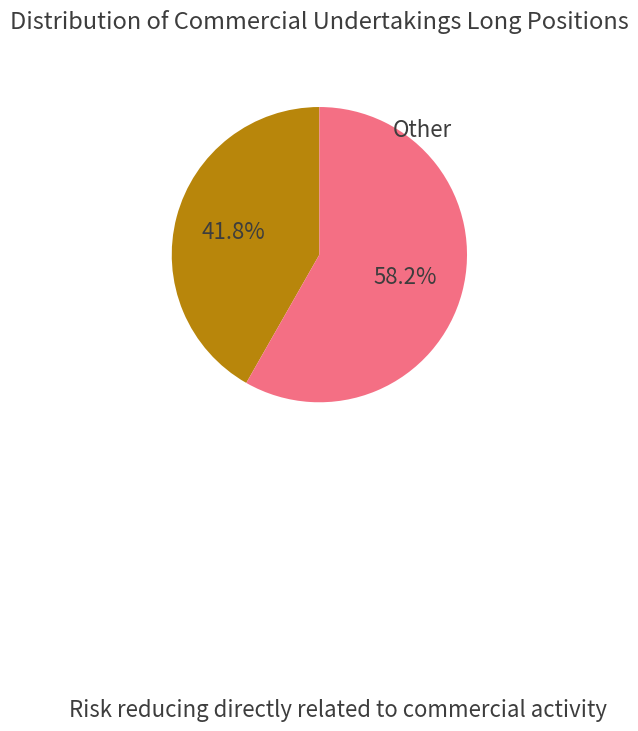

What is the largest slice in the pie chart?

Other (Long)